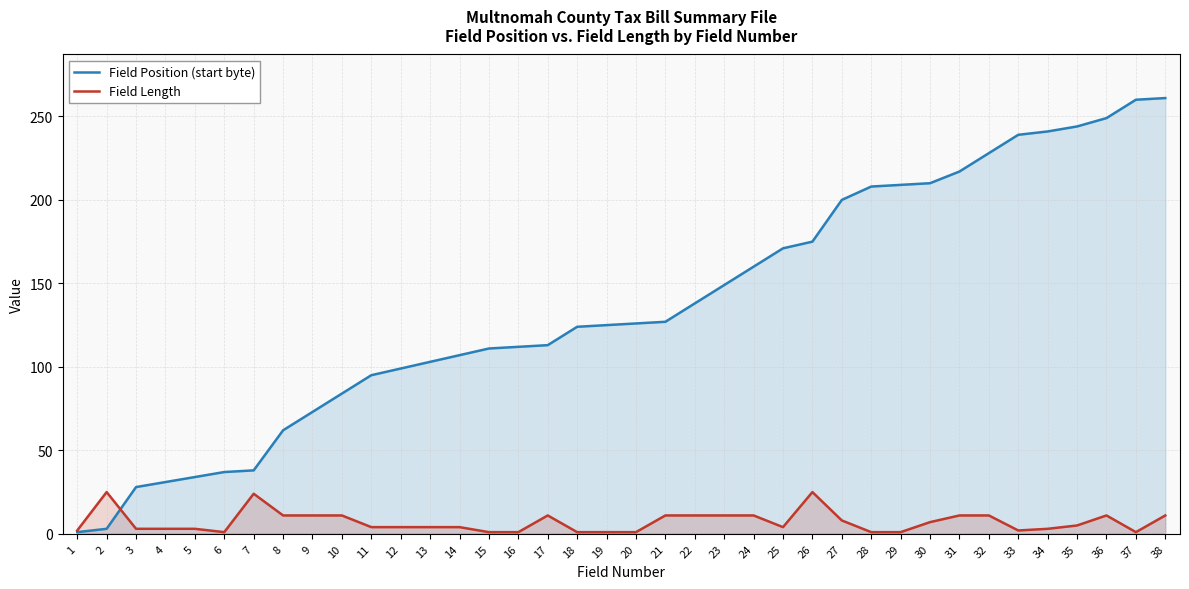

True or false: Field Length has a value of 15 at 21.

False